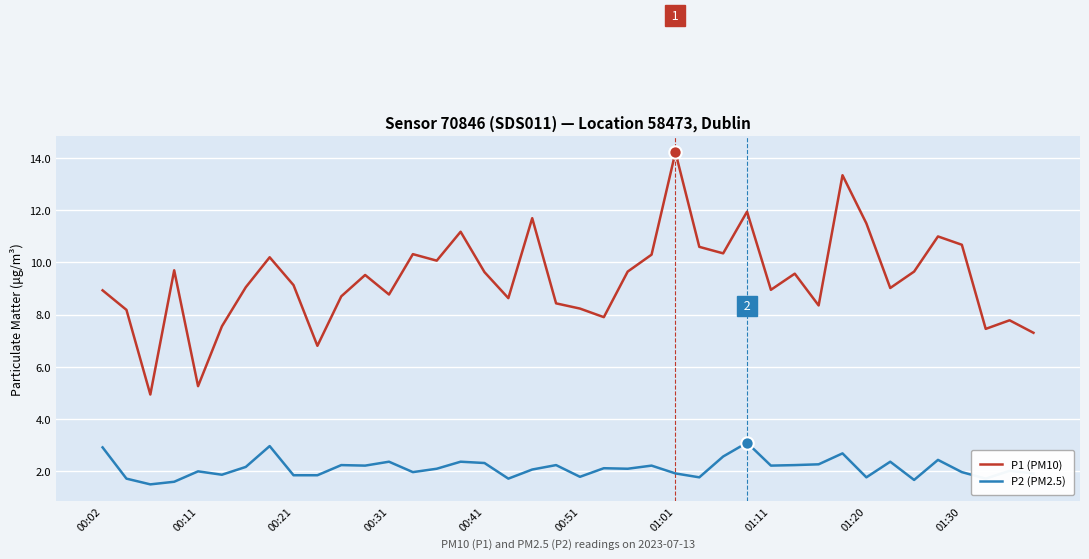

Which series has the largest total across all categories?

P1 (PM10)